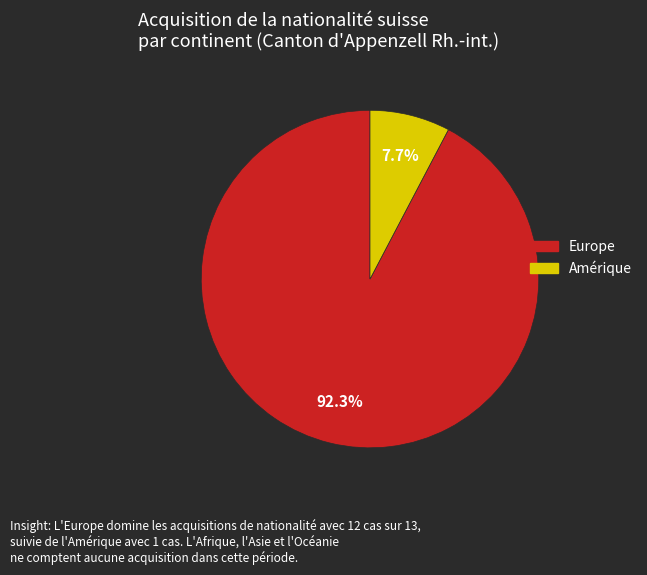

Is there a majority slice in this chart?

Yes